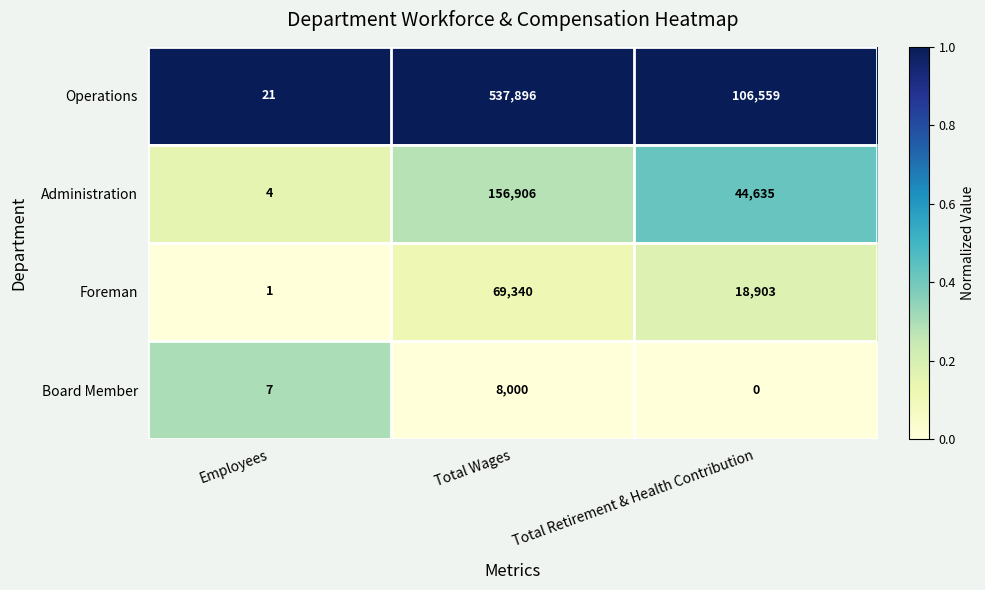

Which series has the widest spread of values?

Operations